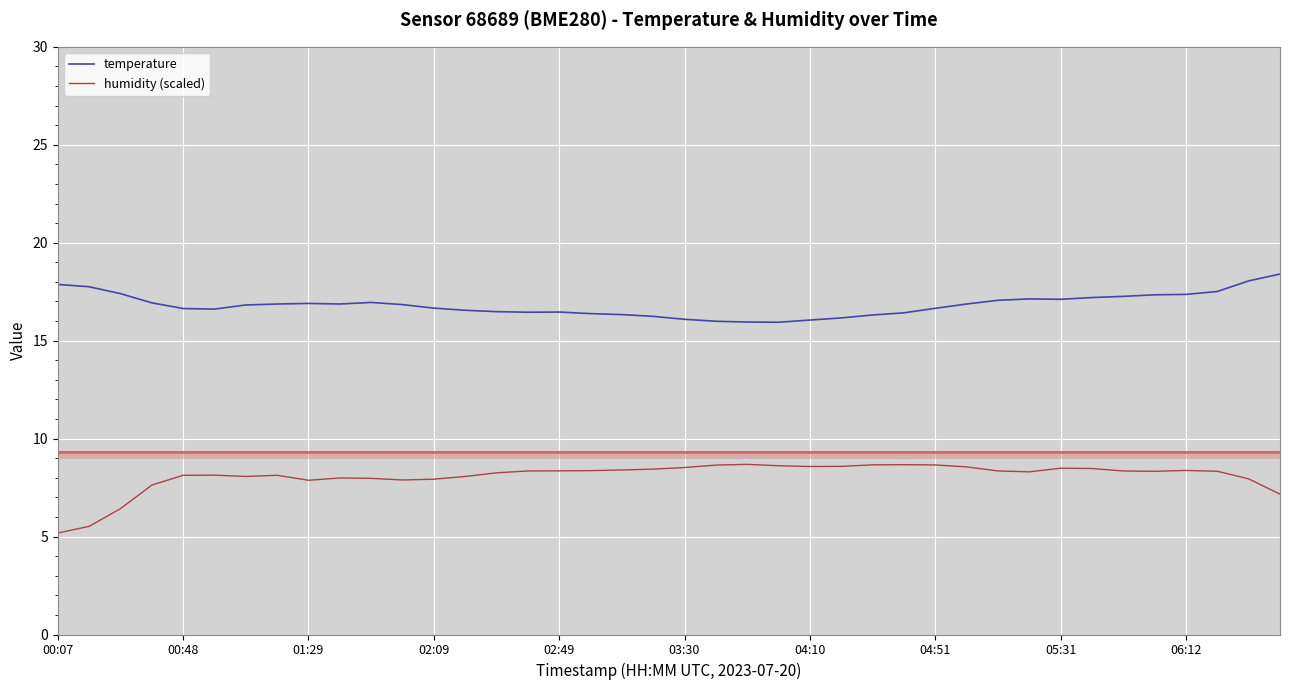

List the series in order of their overall mean, lowest first.

humidity (scaled), temperature